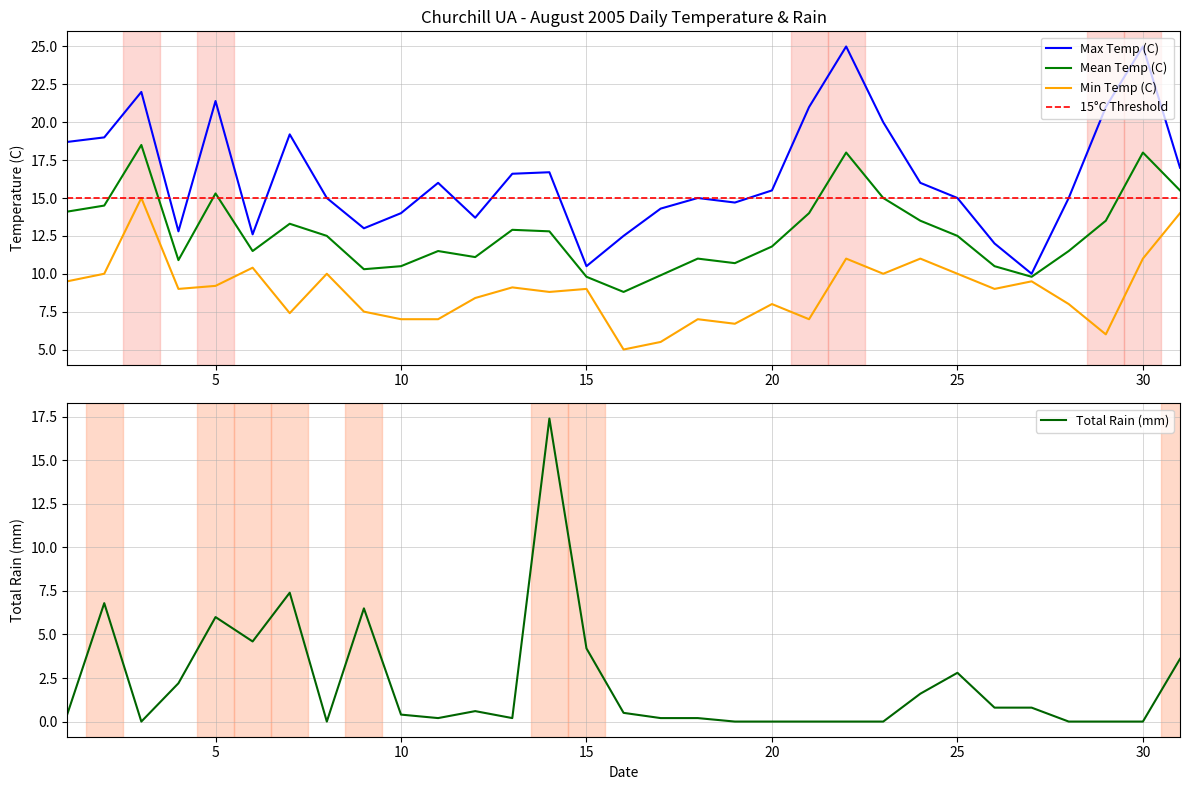

What is the value of the Total Rain (mm) point at the 16th from the left?

0.5